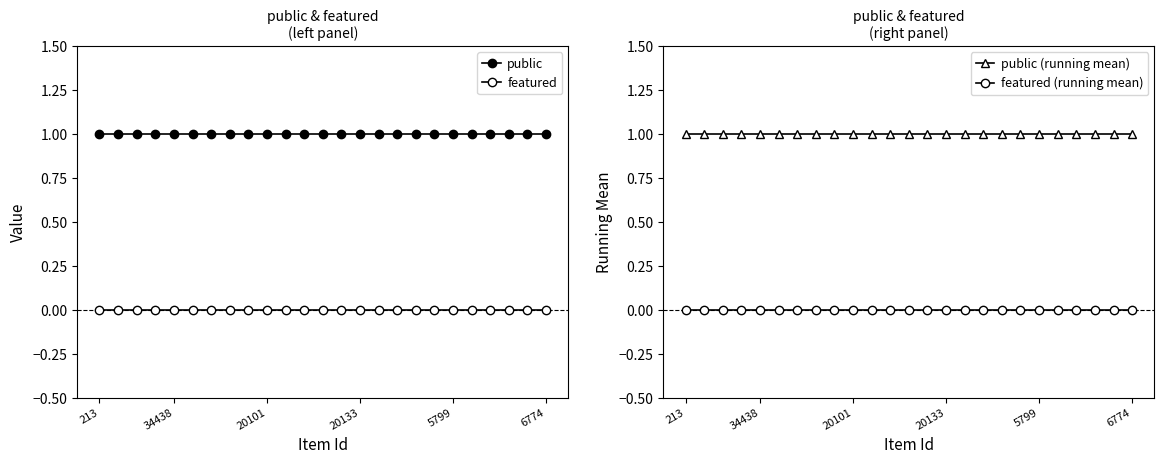

What value does the public (running mean) series have at 5799?

1